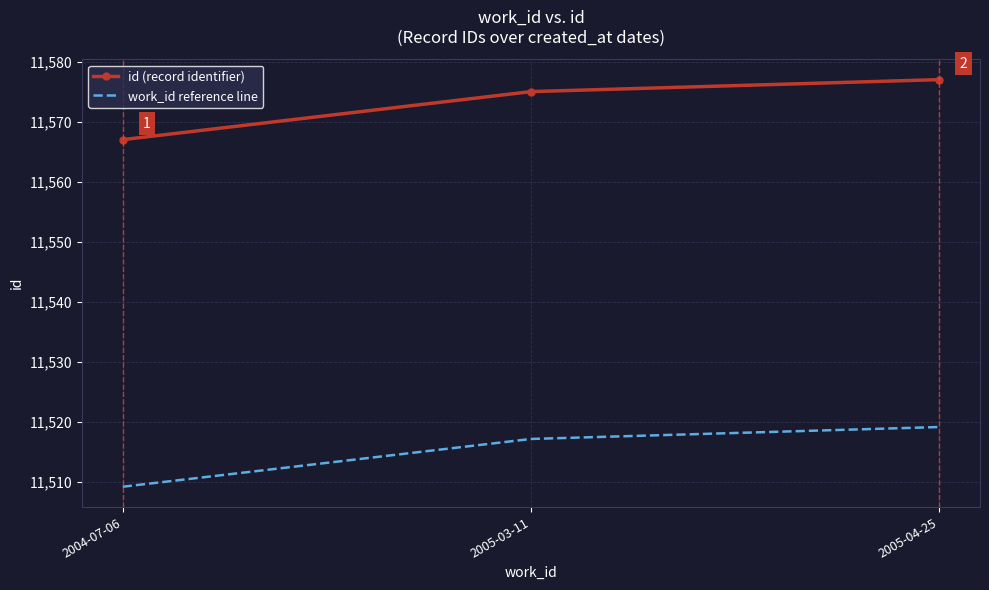

Which series changed the most between 2004-07-06 and 2005-04-25?

id (record identifier)